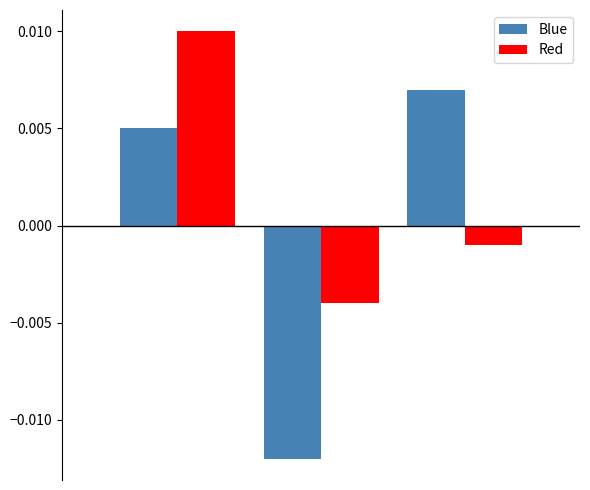

Which series has the widest spread of values?

Blue